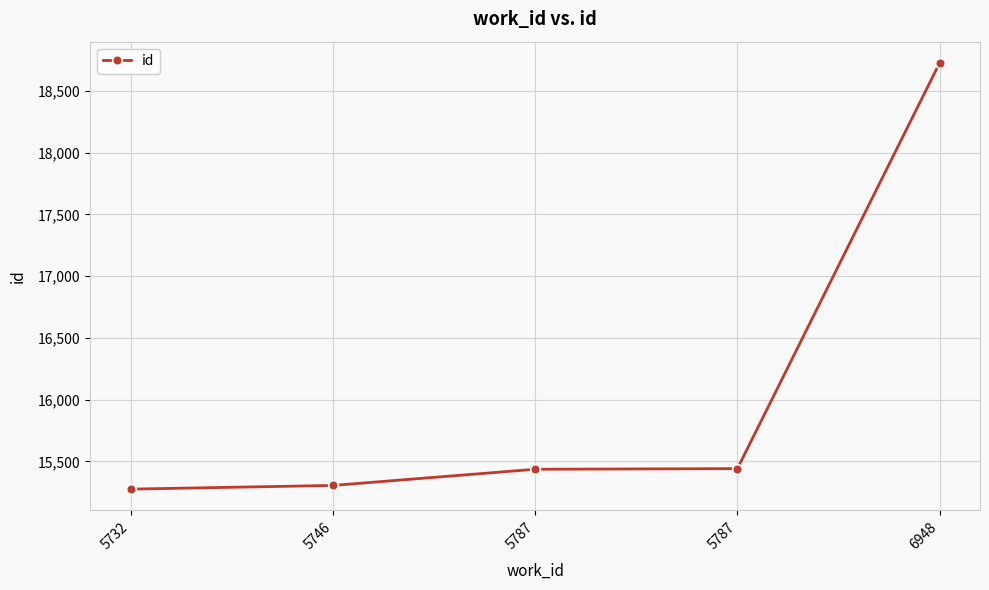

What is the value of the 1st point from the left?

15275